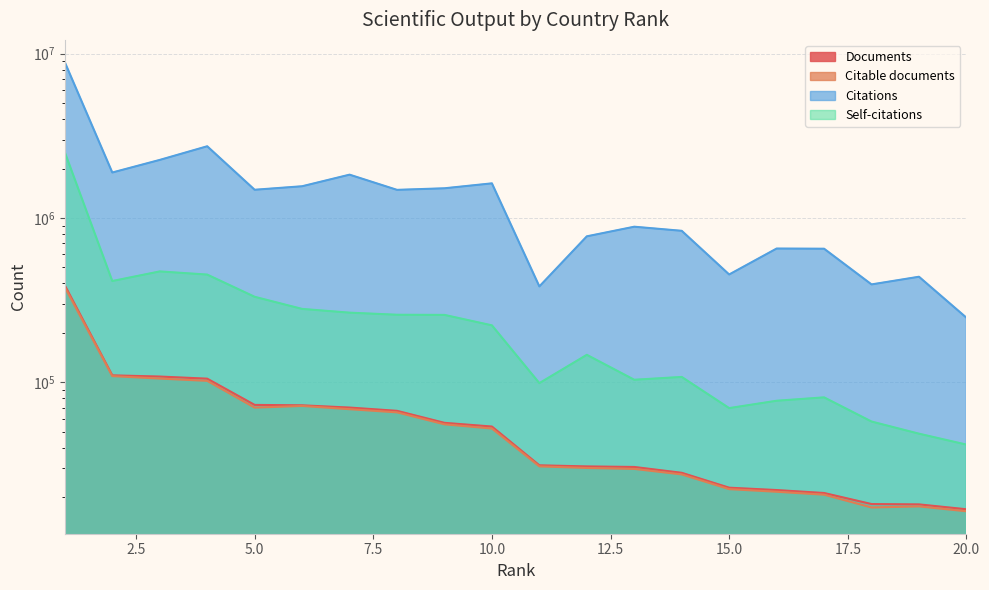

What is the greatest value displayed?

8857809